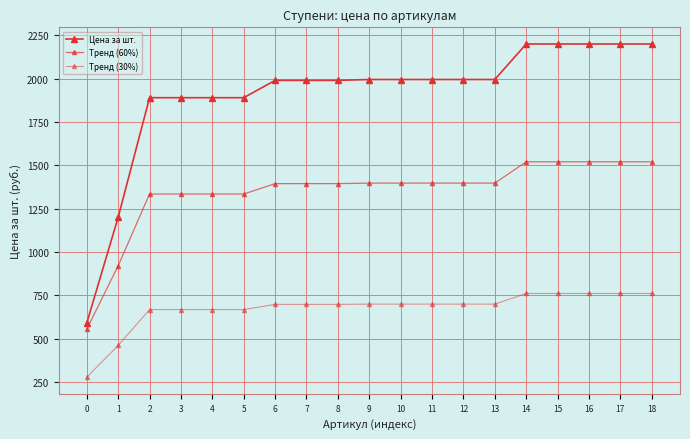

True or false: Цена за шт. and Тренд (60%) cross at least once.

False